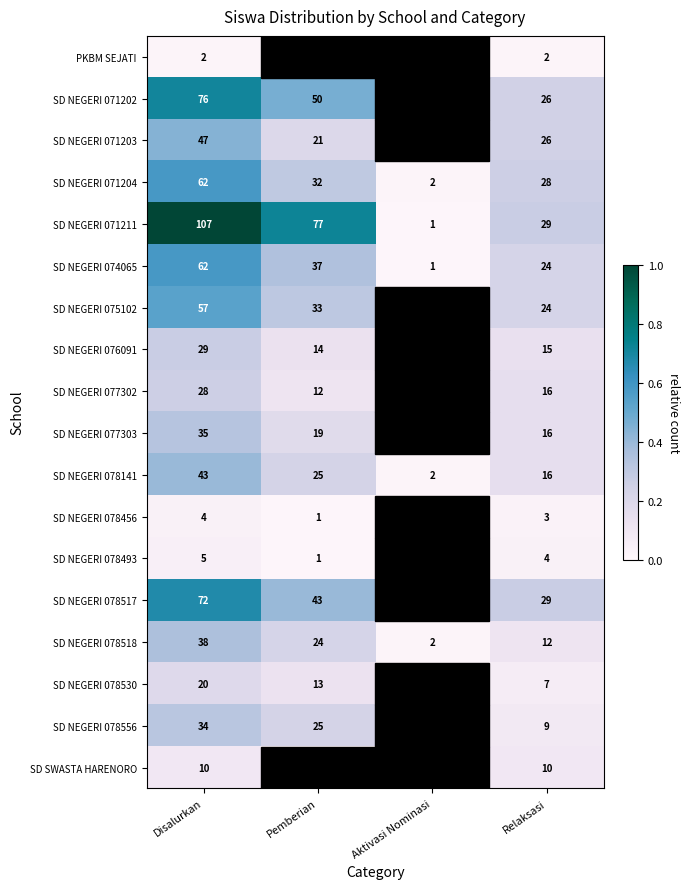

At which category is the sum across all series the highest?

Disalurkan